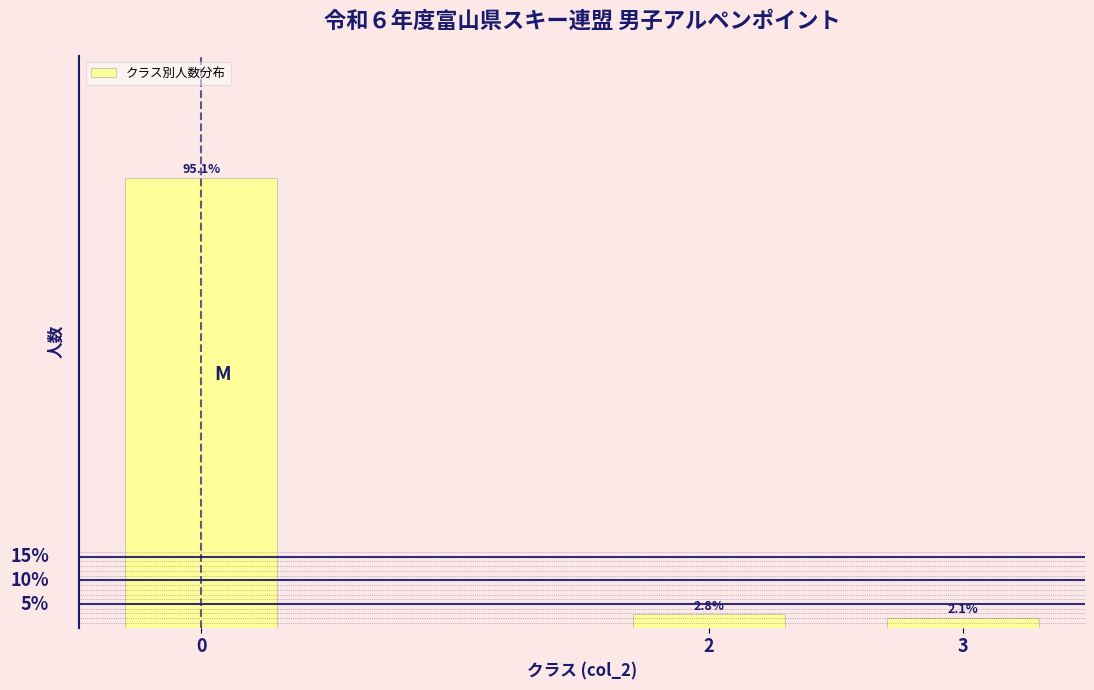

List the labels in order of value, largest first.

0, 2, 3